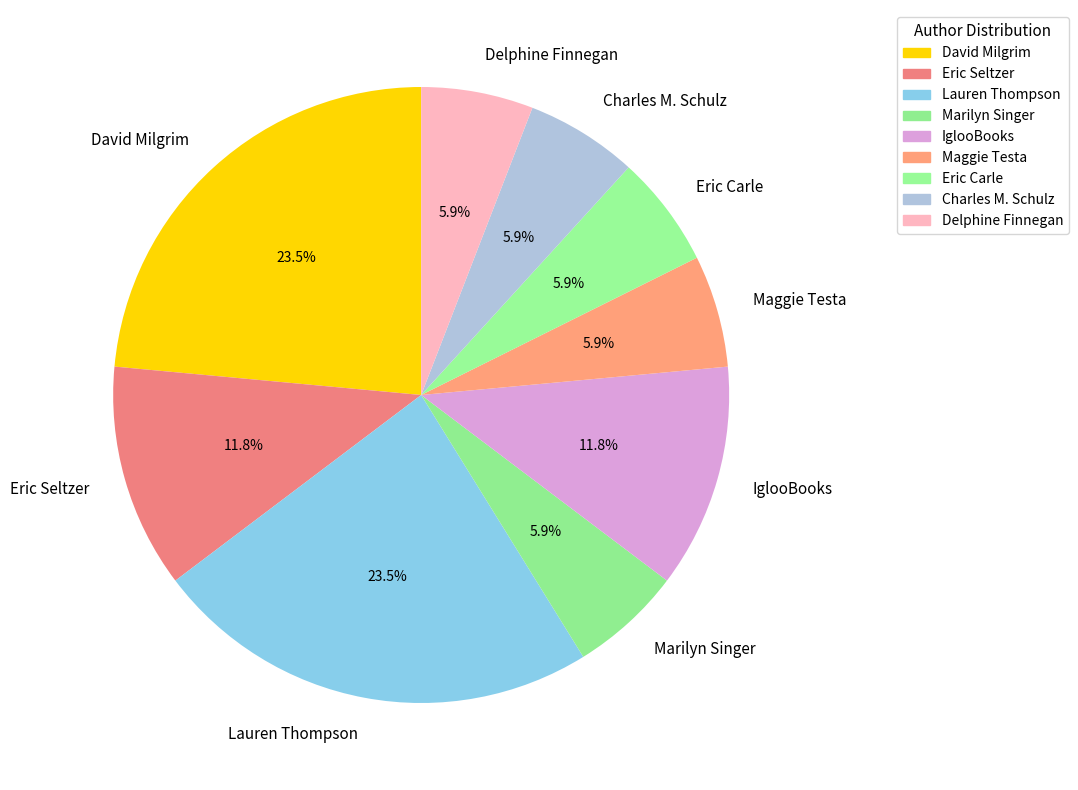

Does Delphine Finnegan represent more than half of the total?

No